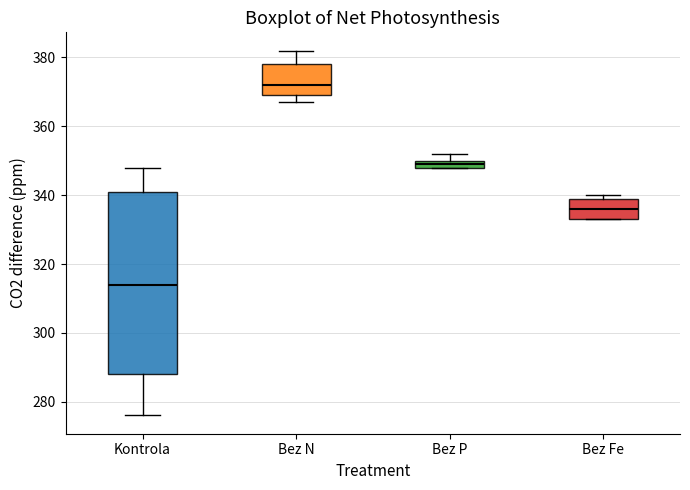

Which box's median line is the lowest?

Kontrola